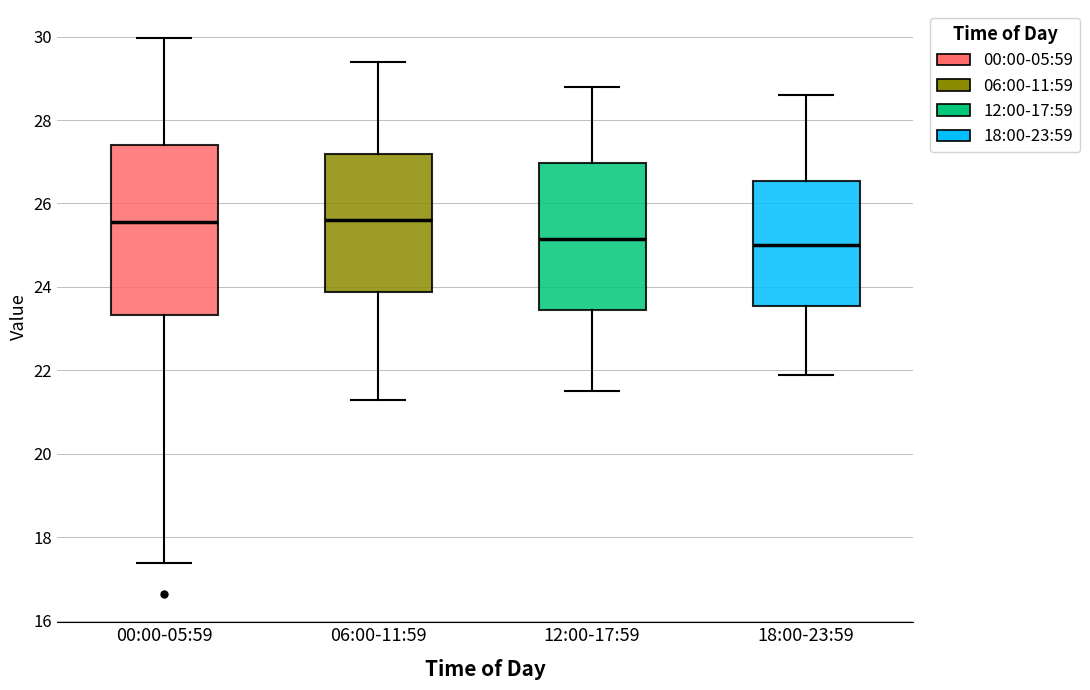

Where is the lower edge of the box for 12:00-17:59 on the y-axis? The values are not printed on the chart, so give them approximately, as read against the axis.

23.4